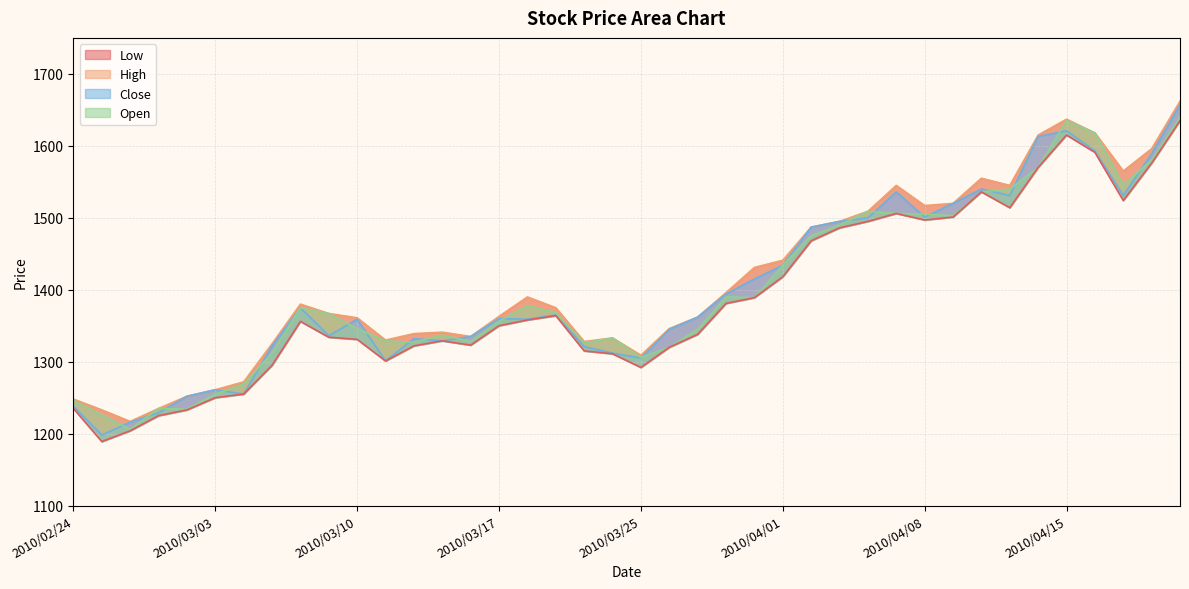

What is the difference between the Close_line values at 21 and 37?

186